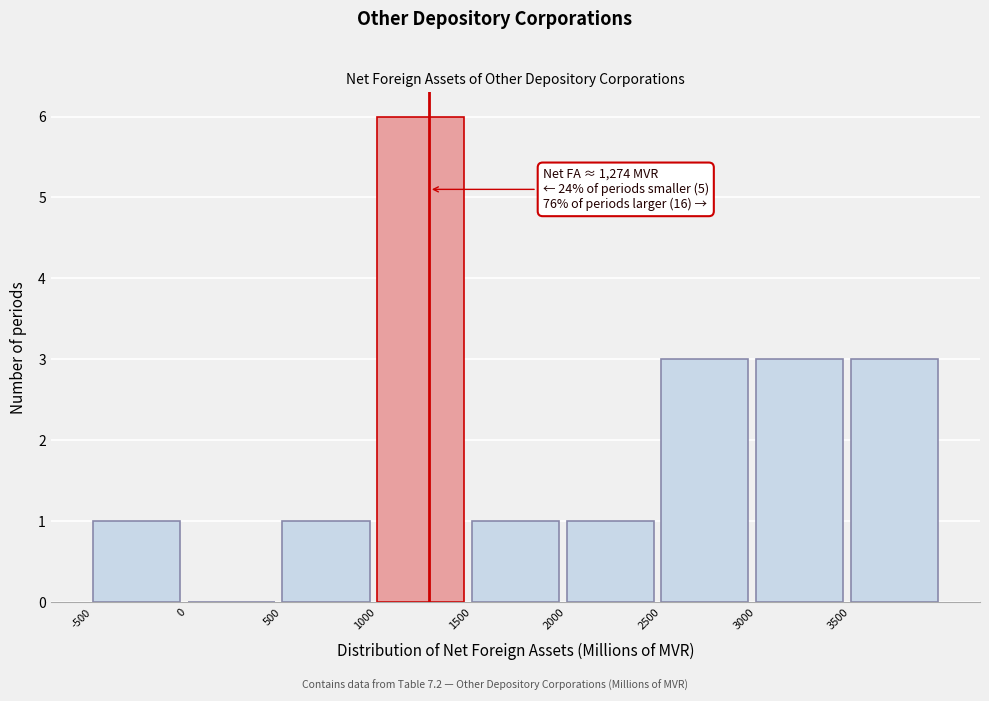

Which range on the x-axis has the tallest bar?

1000 to 1500